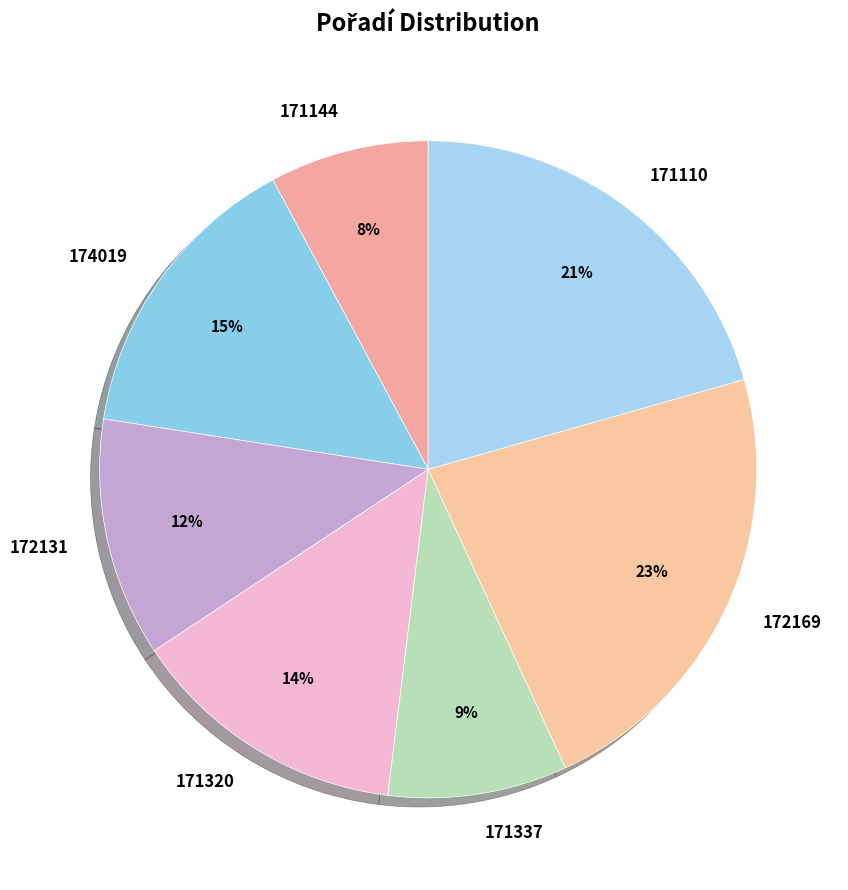

What percentage is the 172169 slice, to the nearest percent?

23%